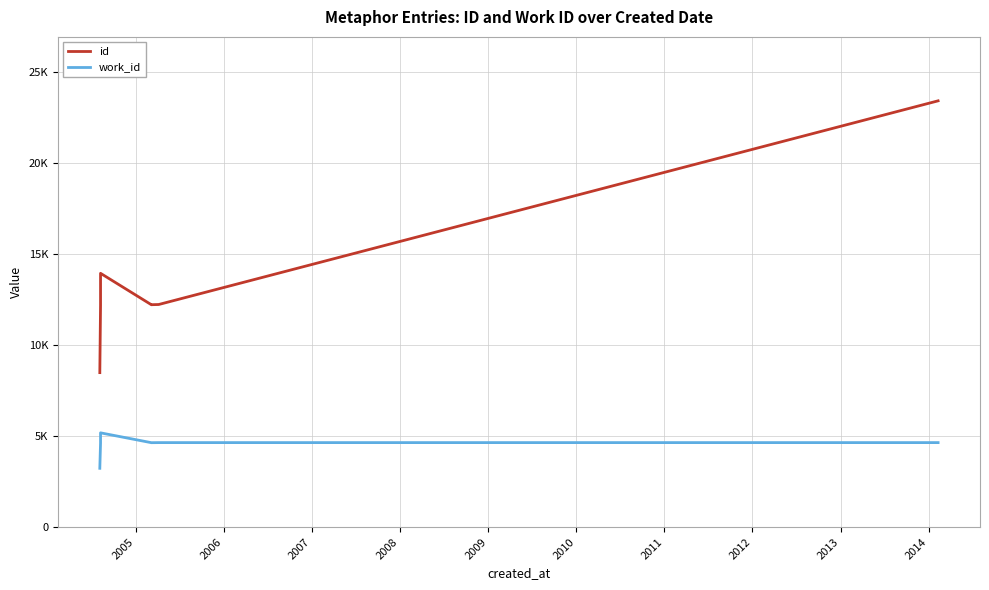

What is the value of the id point at the 10th from the left?

23397